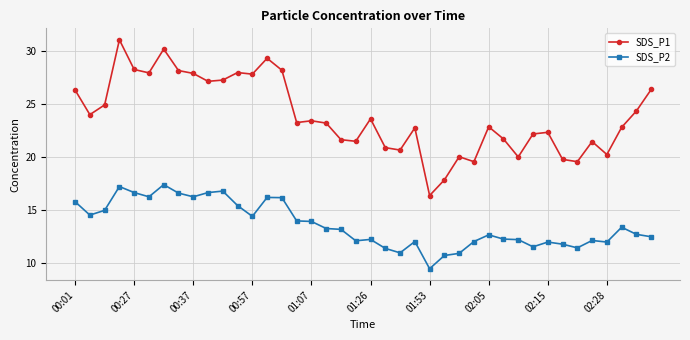

At how many categories does at least one series exceed 19?

38